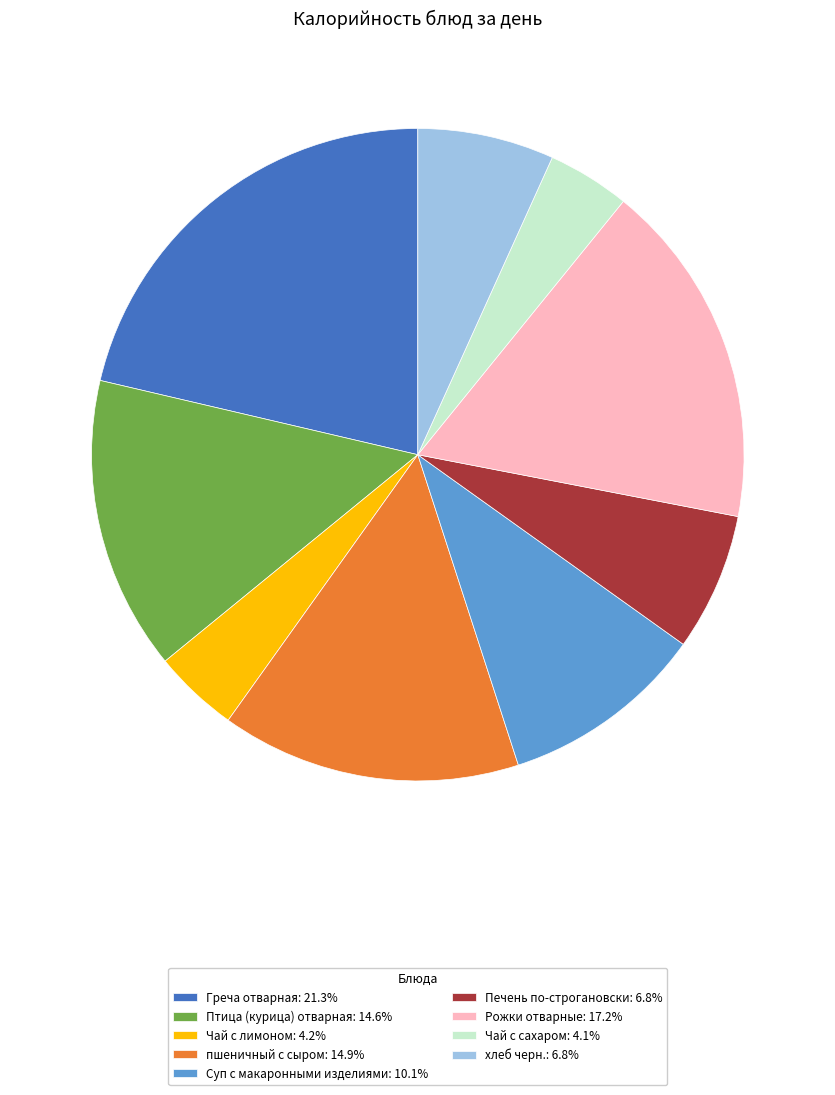

Is хлеб черн. the majority of the pie?

No